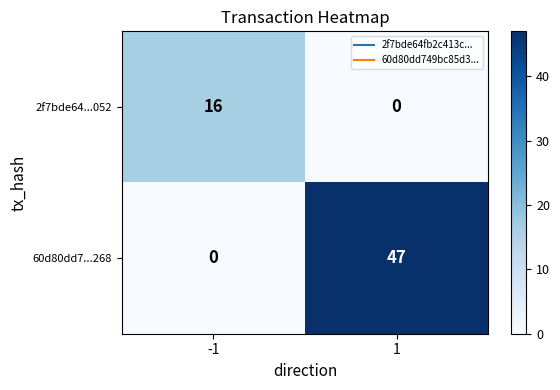

What is the sum of the 2f7bde64...052 values at -1 and 1?

16